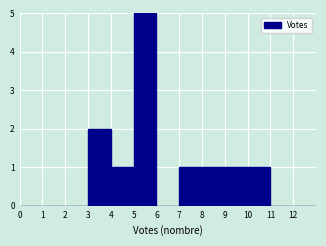

Over which range of the x-axis is the bar tallest?

5 to 6